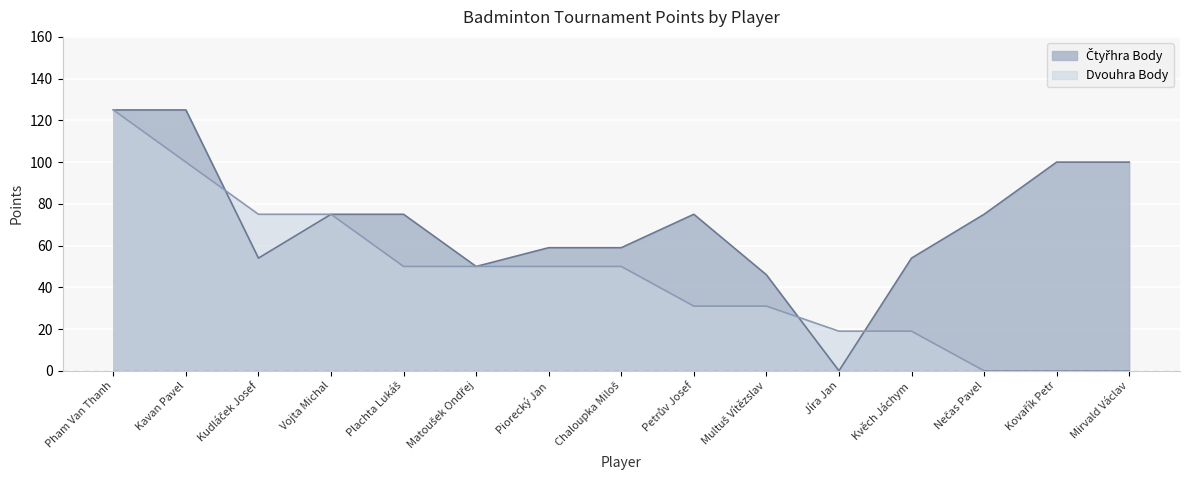

Count the number of data series in this chart.

2